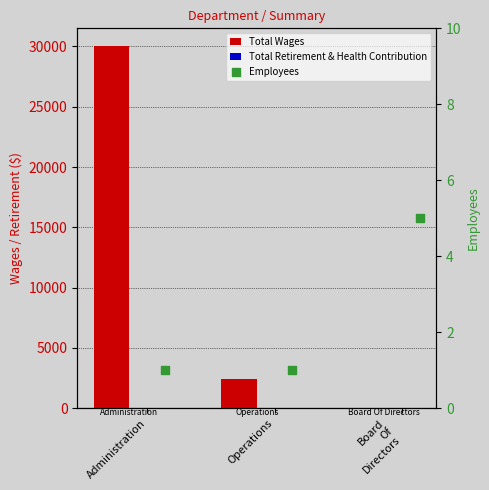

What are all the series names shown in the legend?

Total Wages, Total Retirement & Health Contribution, Employees